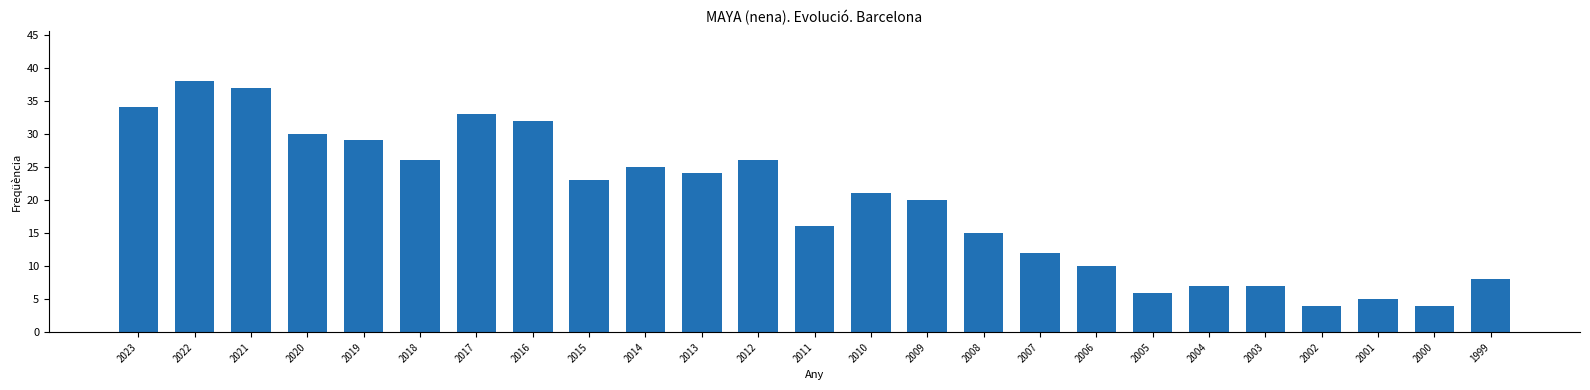

What is the value of the 1st bar from the left?

34